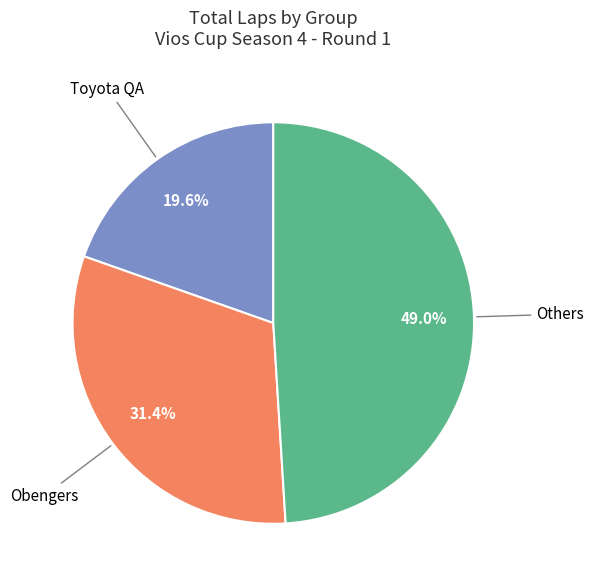

Which category has the smallest portion of the pie?

Toyota QA